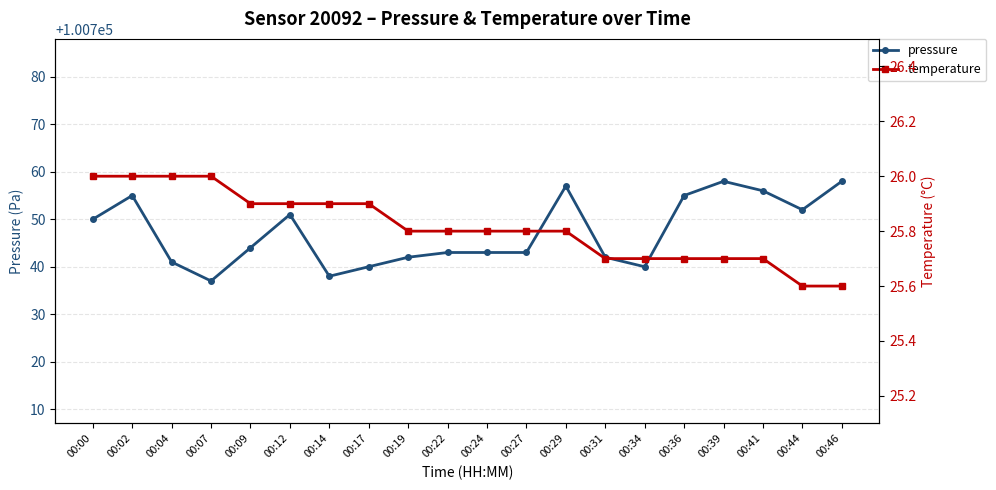

Which category has the lowest value in the pressure series?

00:07